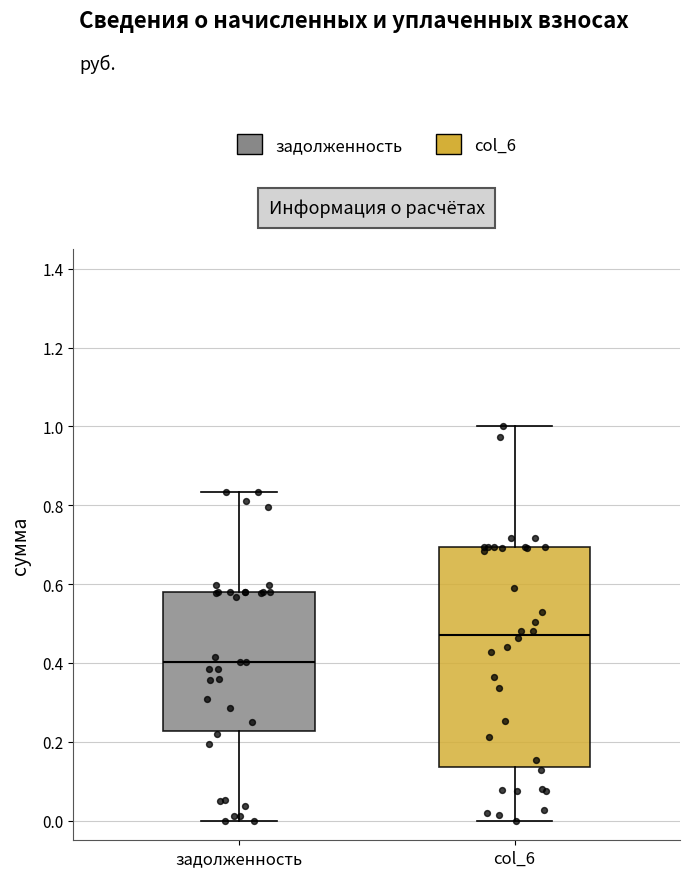

Reading left to right, read every box against the y-axis: the position of its median line, the range the box covers, and the ends of its whiskers. The values are not printed on the chart, so give them approximately, as read against the axis.

задолженность: median 0.40, box 0.22 to 0.58, whiskers 0.00 to 0.84
col_6: median 0.48, box 0.14 to 0.70, whiskers 0.00 to 1.00